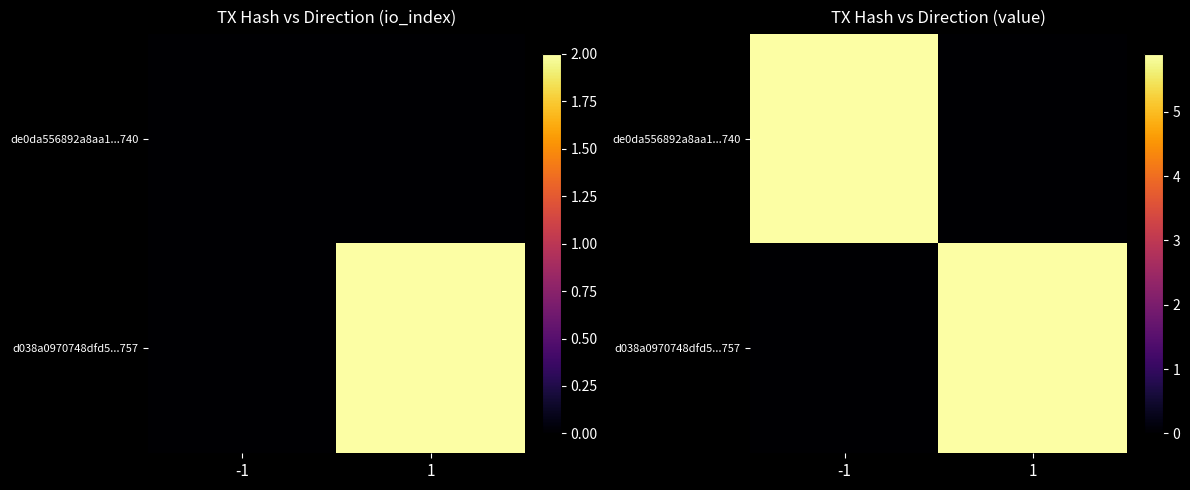

List the series in order of their peak value, highest first.

de0da556892a8aa1...740, d038a0970748dfd5...757